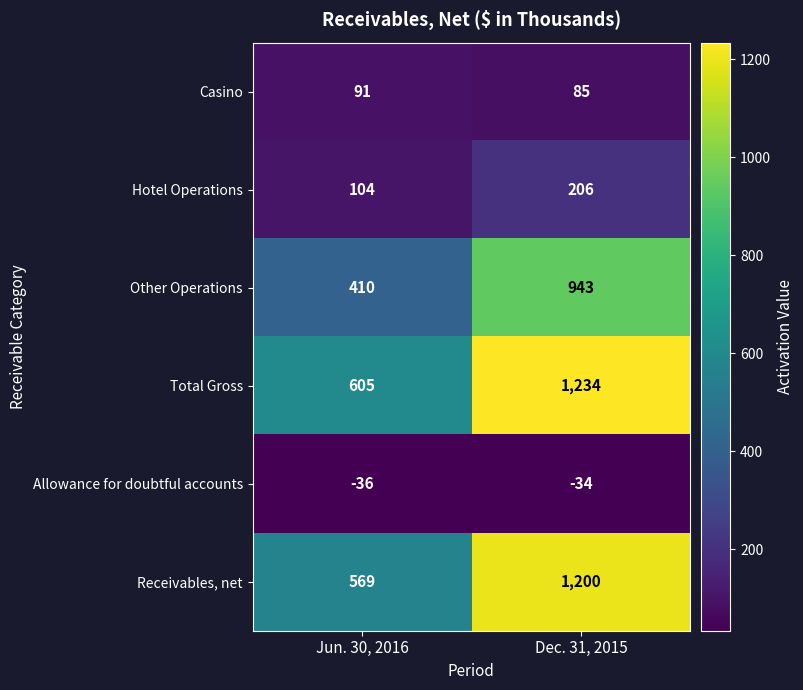

Reading right to left, transcribe all the data shown in this chart.

Casino: 85	91
Hotel Operations: 206	104
Other Operations: 943	410
Total Gross: 1234	605
Allowance for doubtful accounts: -34	-36
Receivables, net: 1200	569